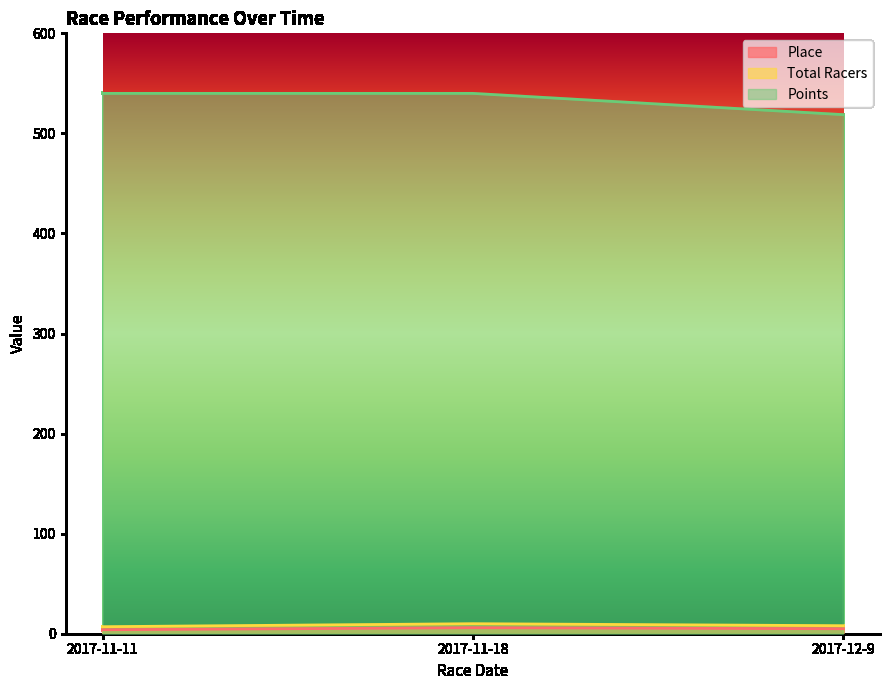

Count the number of data series in this chart.

3